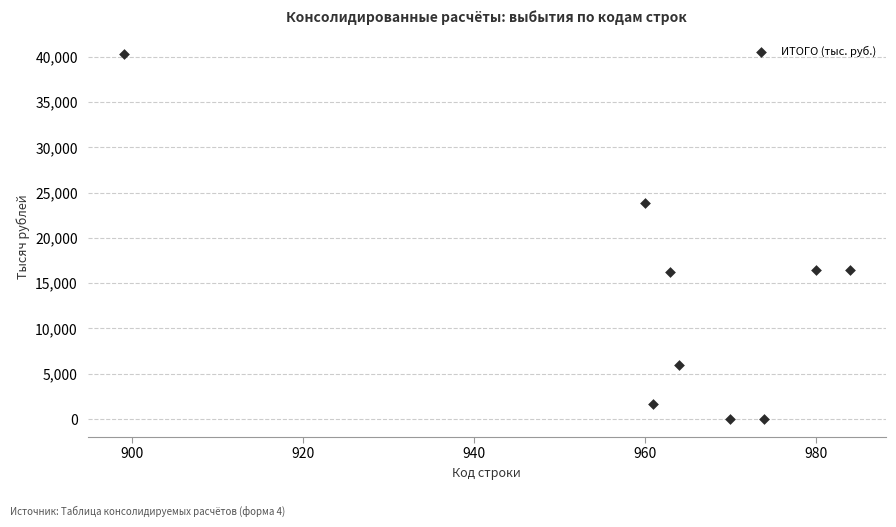

What is the average X value?

961.7